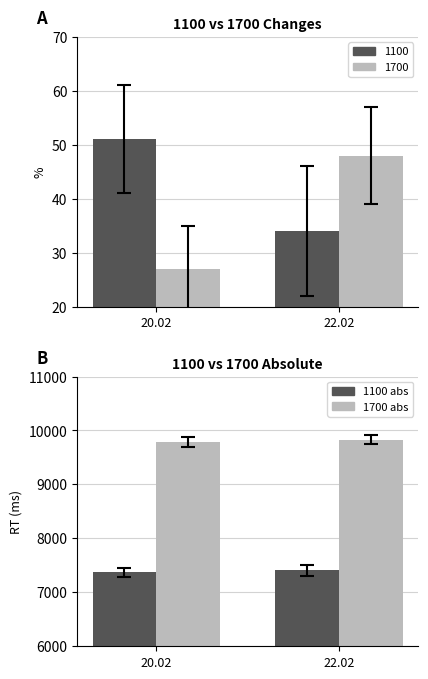

What is the average value of the 1100 abs series?

7390